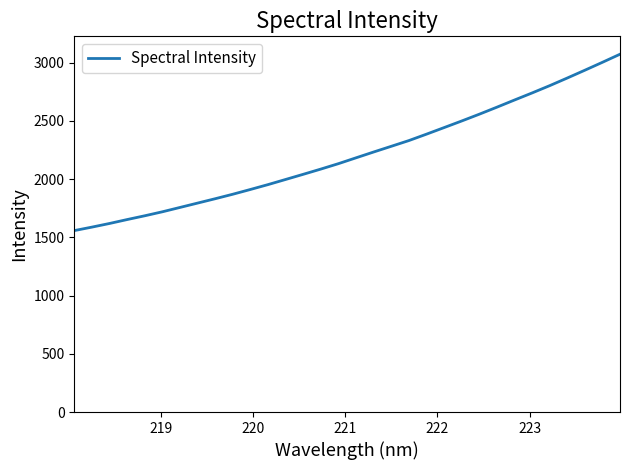

What is the sum of all values?

70801.9